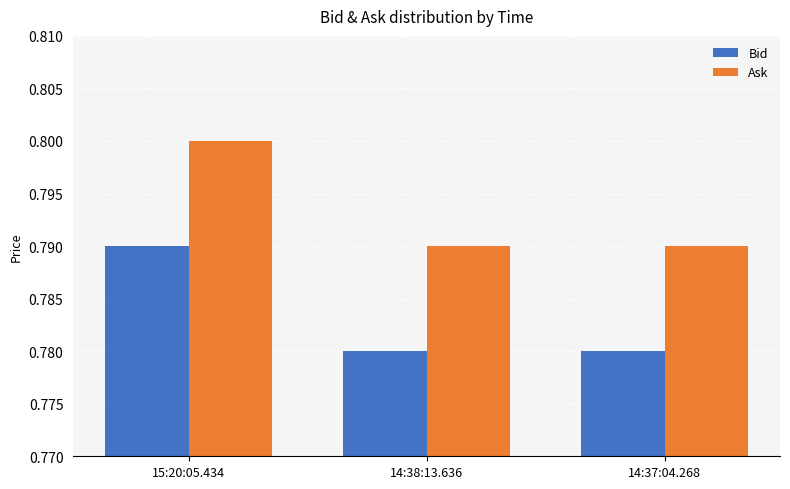

How many series are shown in this chart?

2